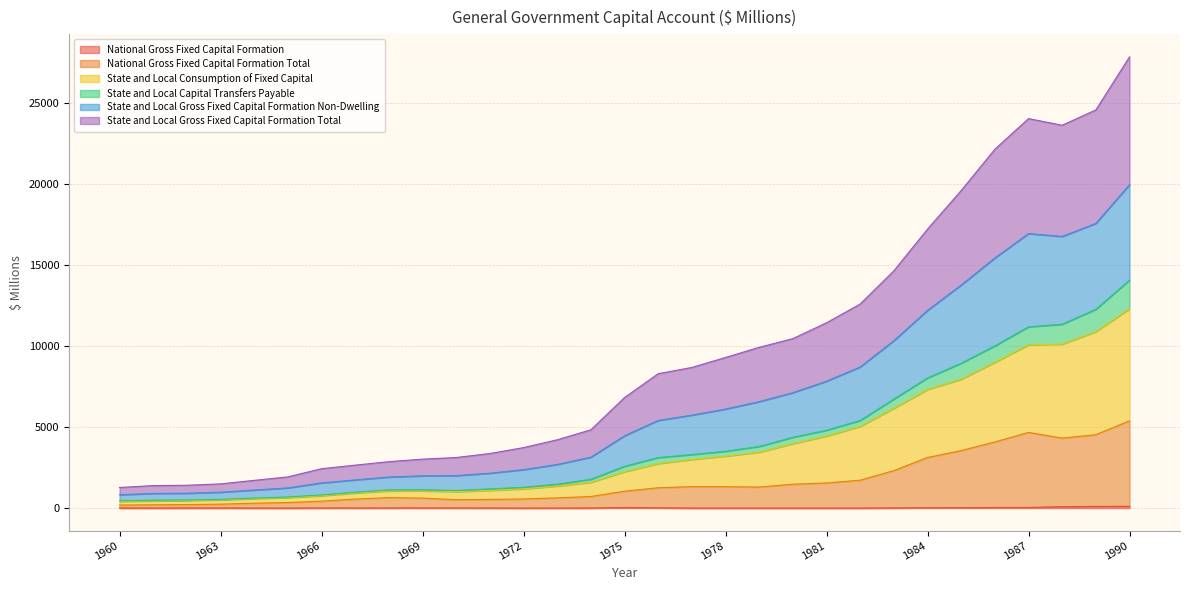

What is the maximum value shown in the chart?

27846